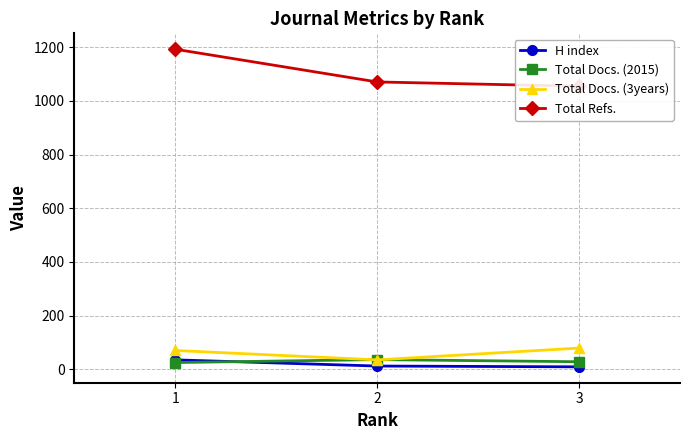

What is the sum of the Total Docs. (2015) values at 1 and 3?

53